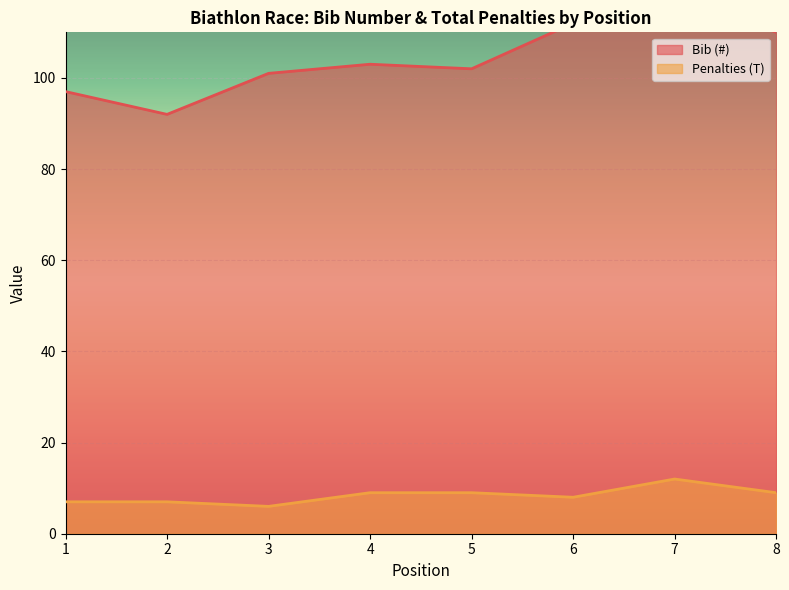

What are all the series names shown in the legend?

Bib (#), Penalties (T)